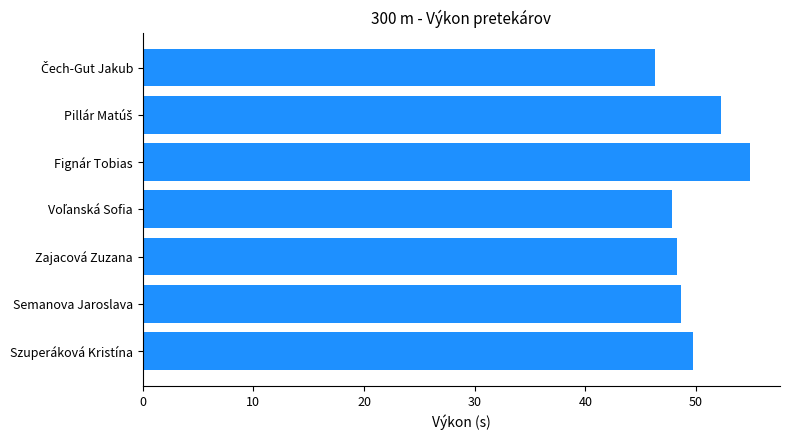

Reading top to bottom, what are all the values shown in this chart?

46.3	52.3	54.8	47.8	48.3	48.6	49.7